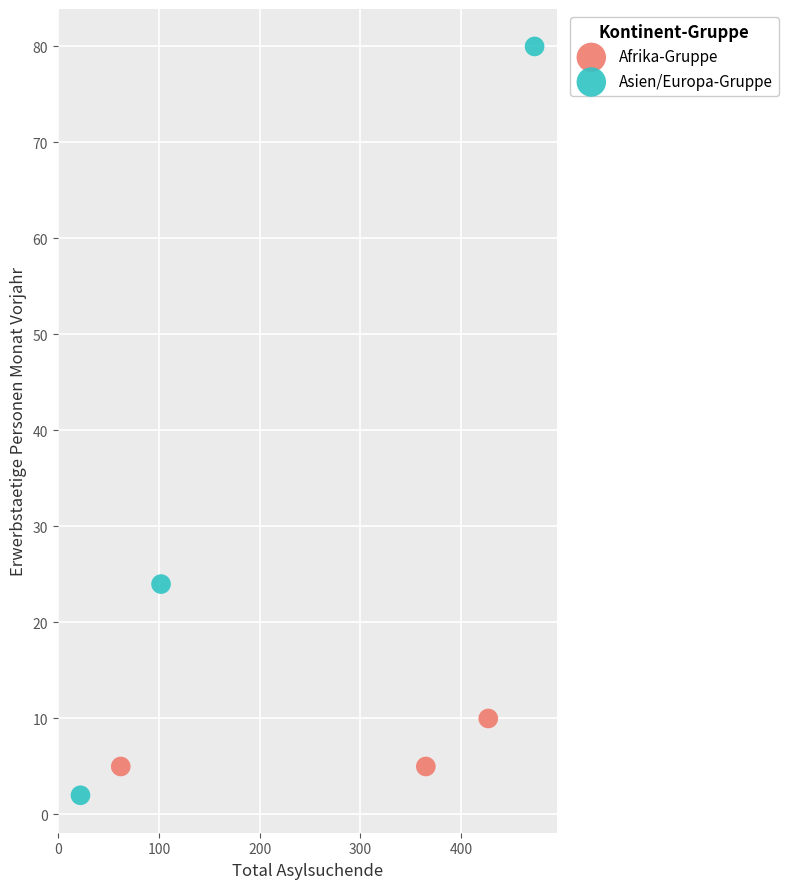

Which series has the widest spread of Y values?

Asien/Europa-Gruppe